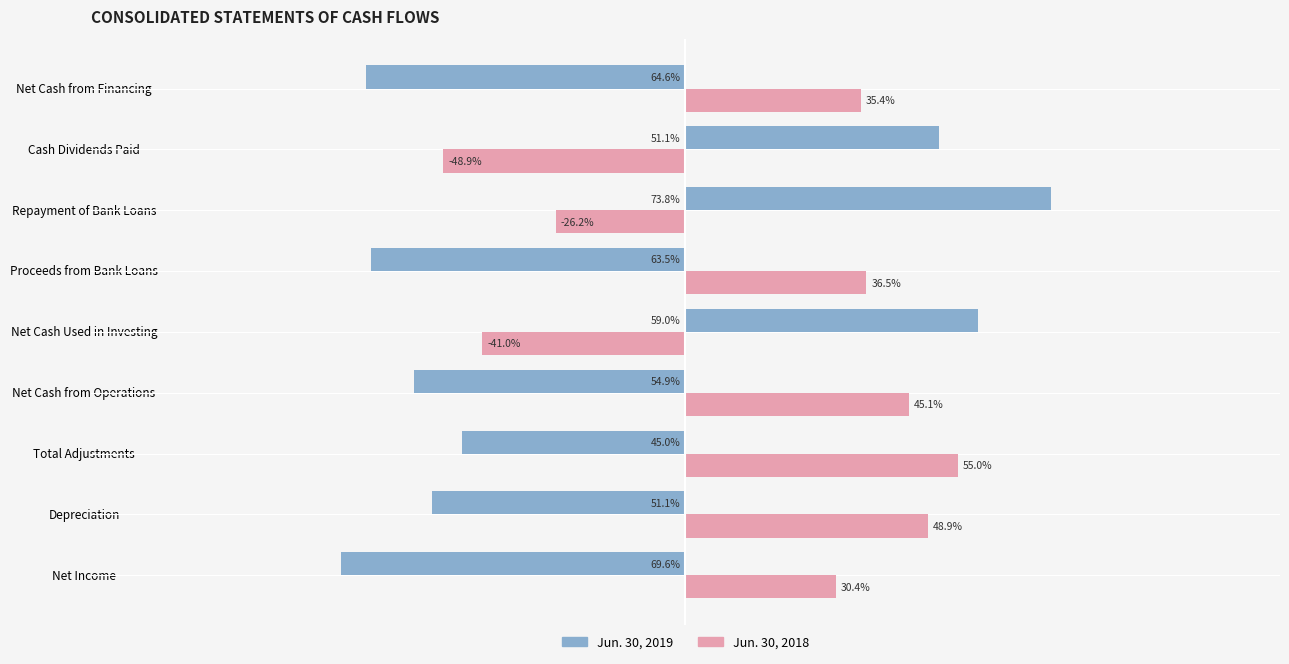

Rank the series by their average value, from highest to lowest.

Jun. 30, 2018, Jun. 30, 2019